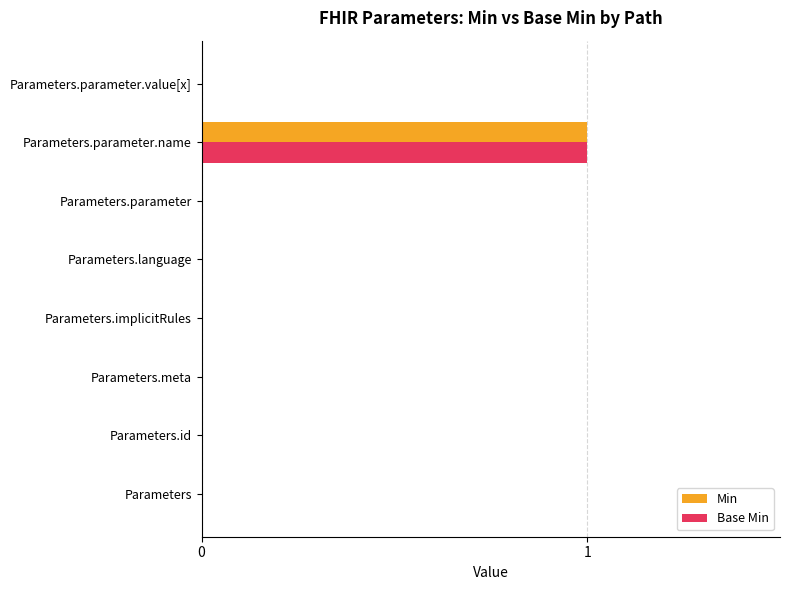

How many data points does each series have?

8